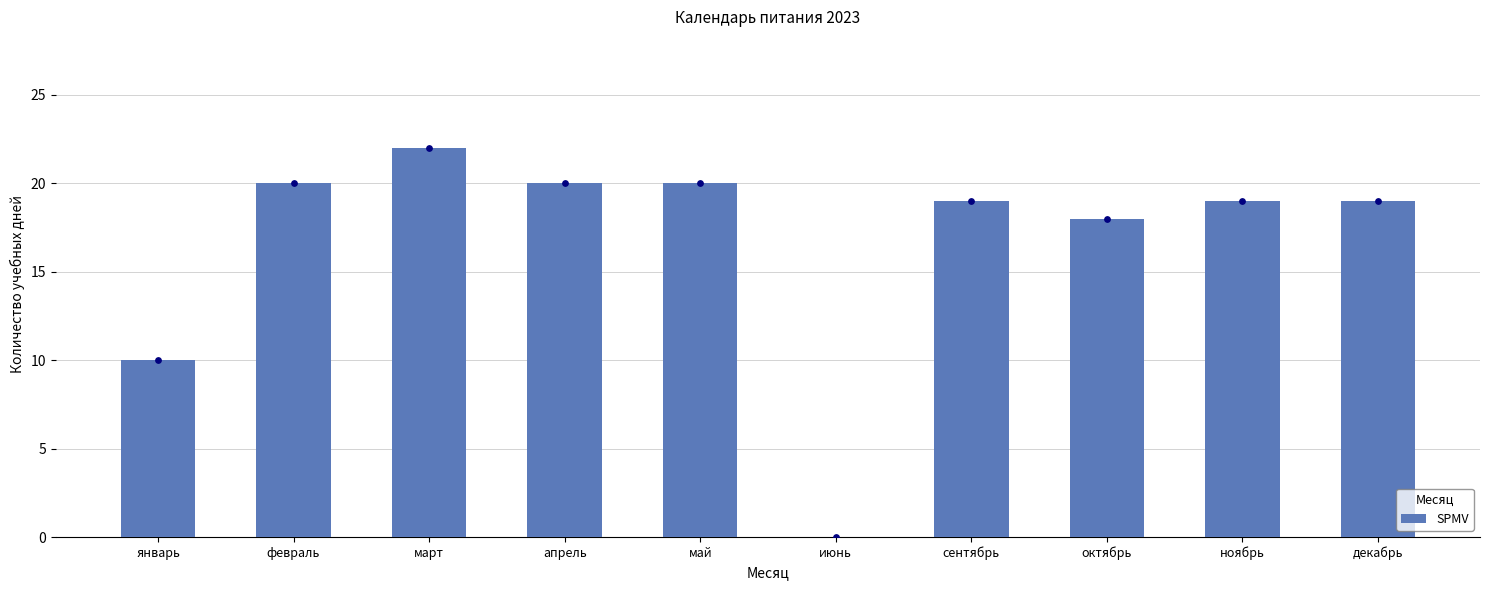

What is the ratio of the value at ноябрь to the value at март?

0.9